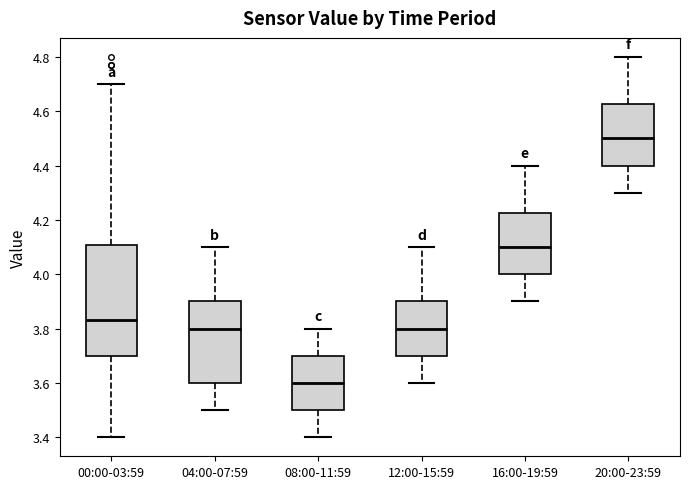

Which box has the lowest median line?

08:00-11:59